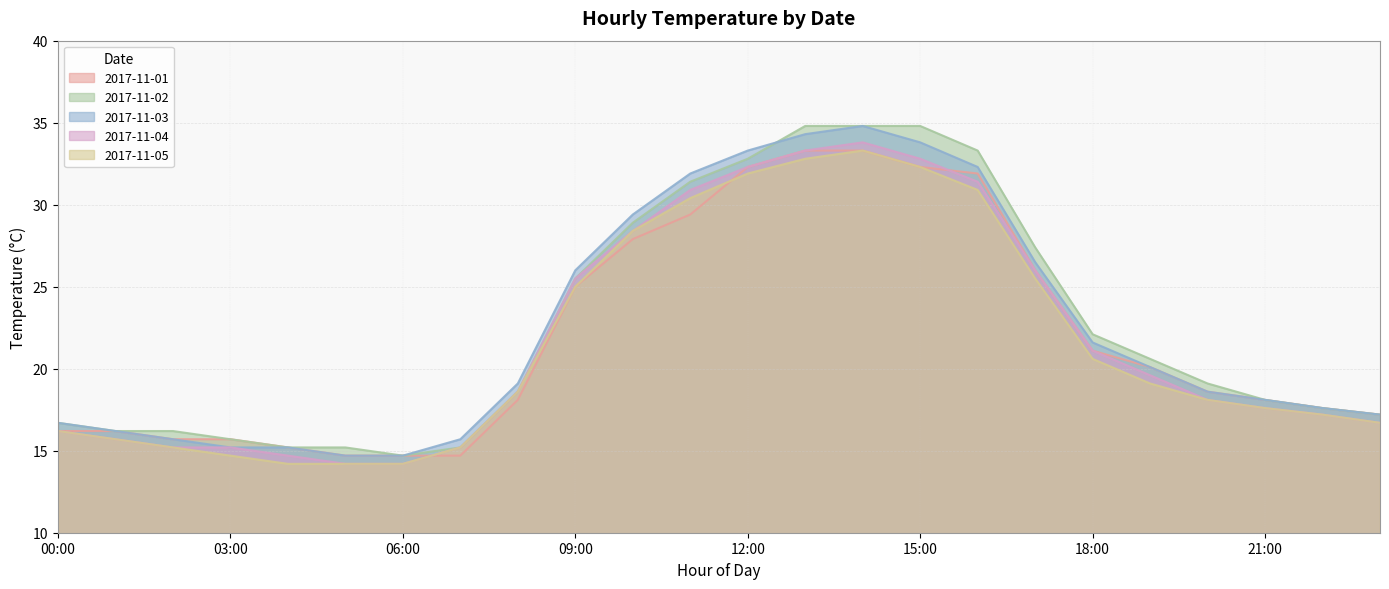

What is the difference between the highest and lowest values at 00:00?

0.5